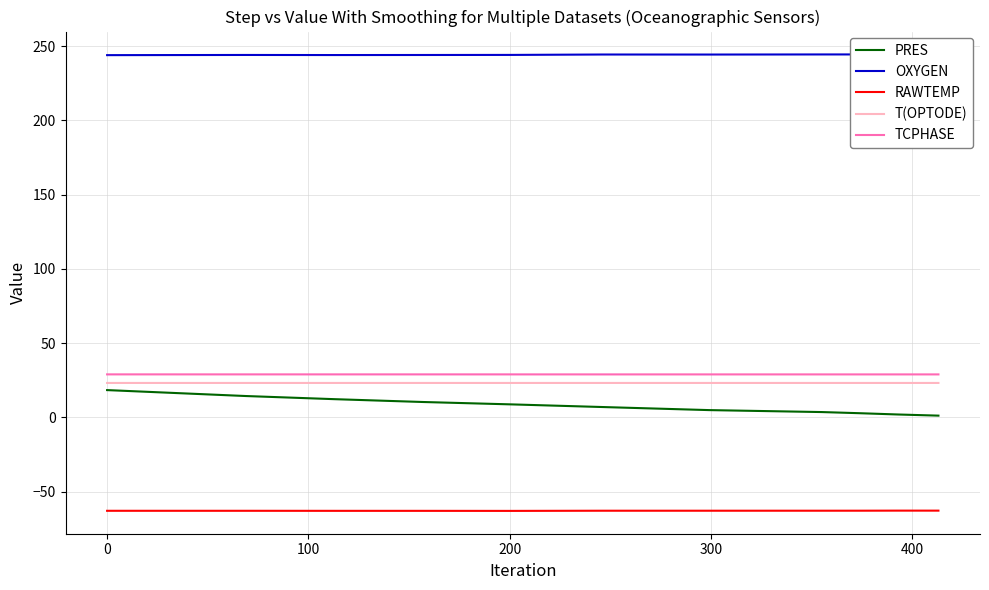

True or false: RAWTEMP and PRES cross at least once.

False